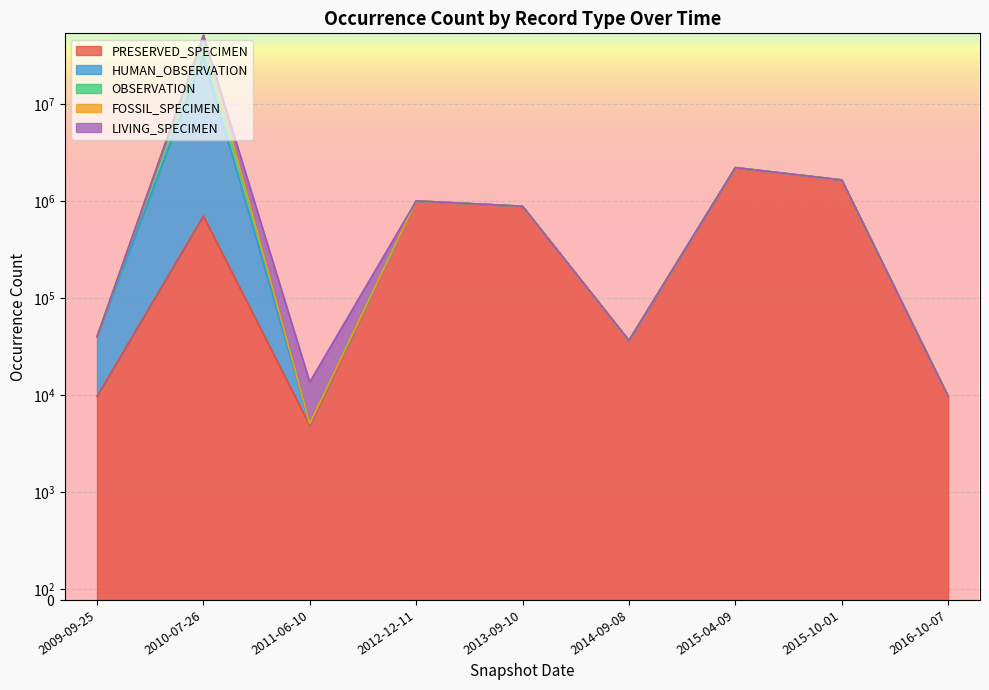

What is the difference between the highest and lowest values at 2015-10-01?

1